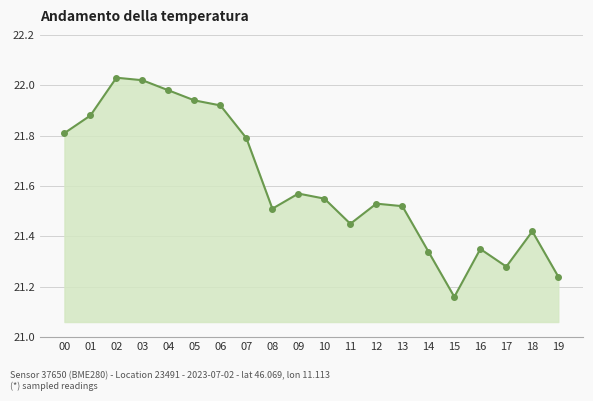

Where is the data nearest to the value 21?

15